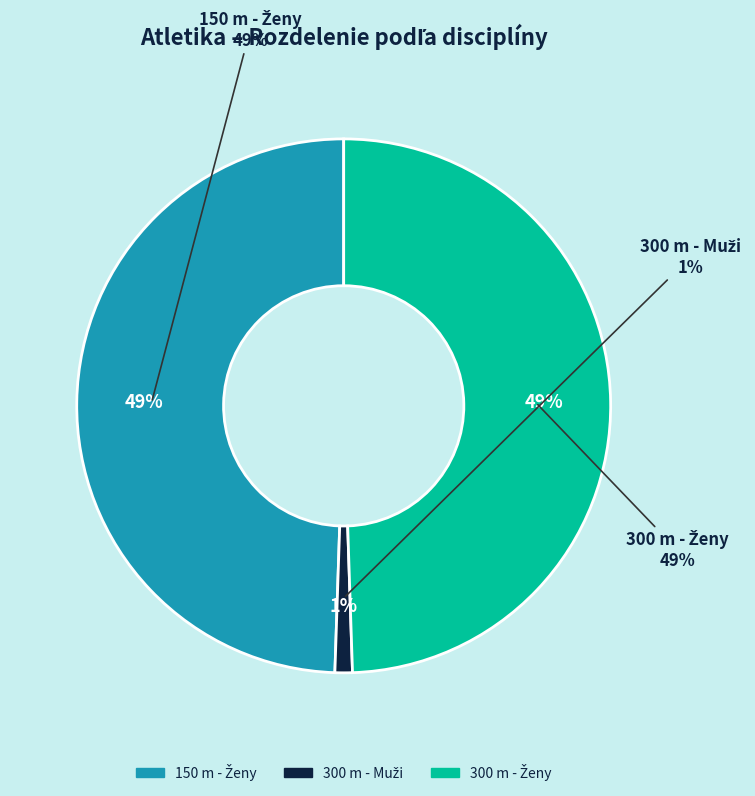

What portion of the pie excludes 300 m - Muži?

98.9%